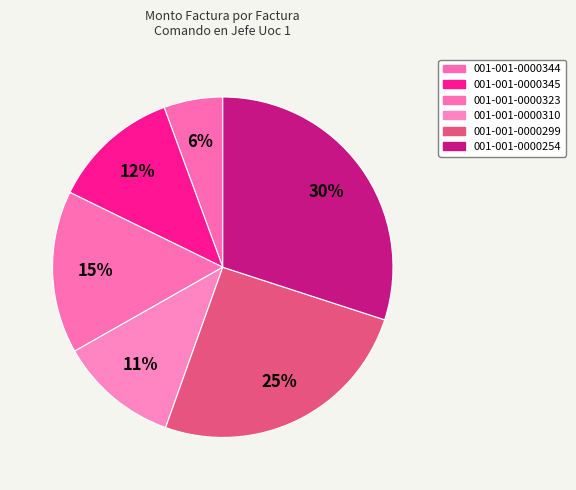

How many slices are in this pie chart?

6